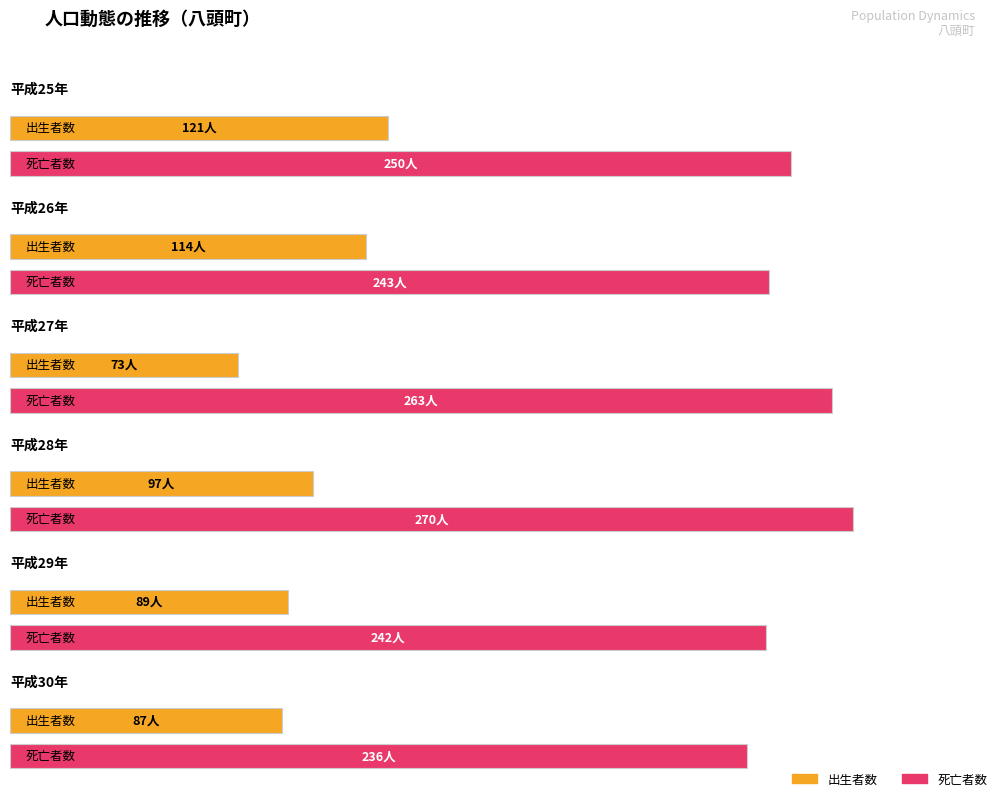

How many groups of bars are there?

6